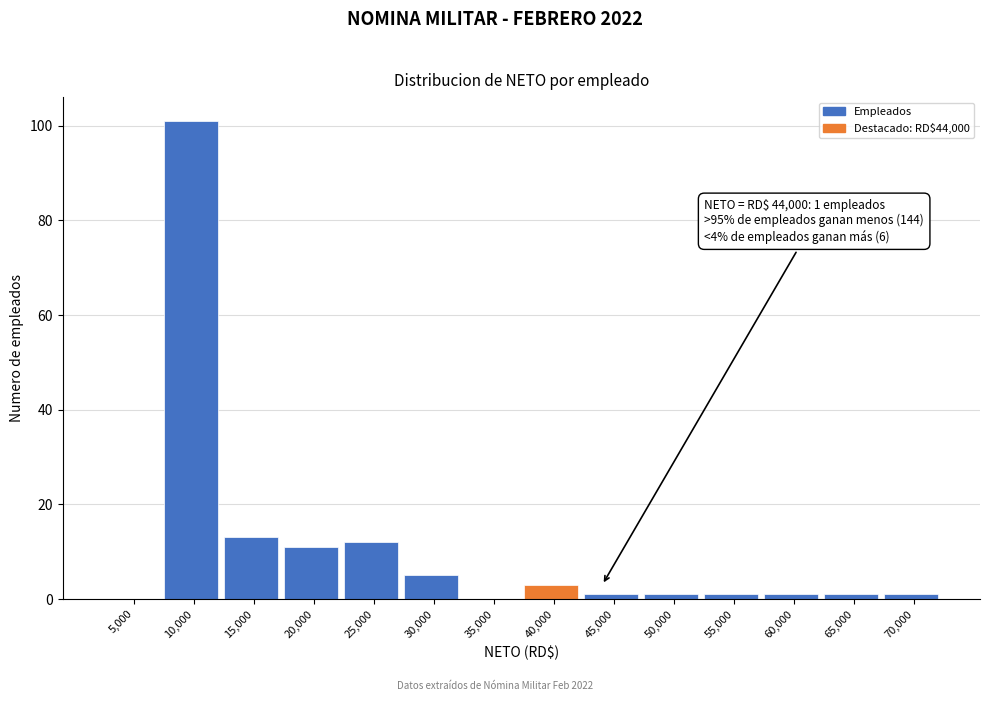

Reading left to right, list all the values displayed in this chart.

5,000=0	10,000=101	15,000=13	20,000=11	25,000=12	30,000=5	35,000=0	40,000=3	45,000=1	50,000=1	55,000=1	60,000=1	65,000=1	70,000=1